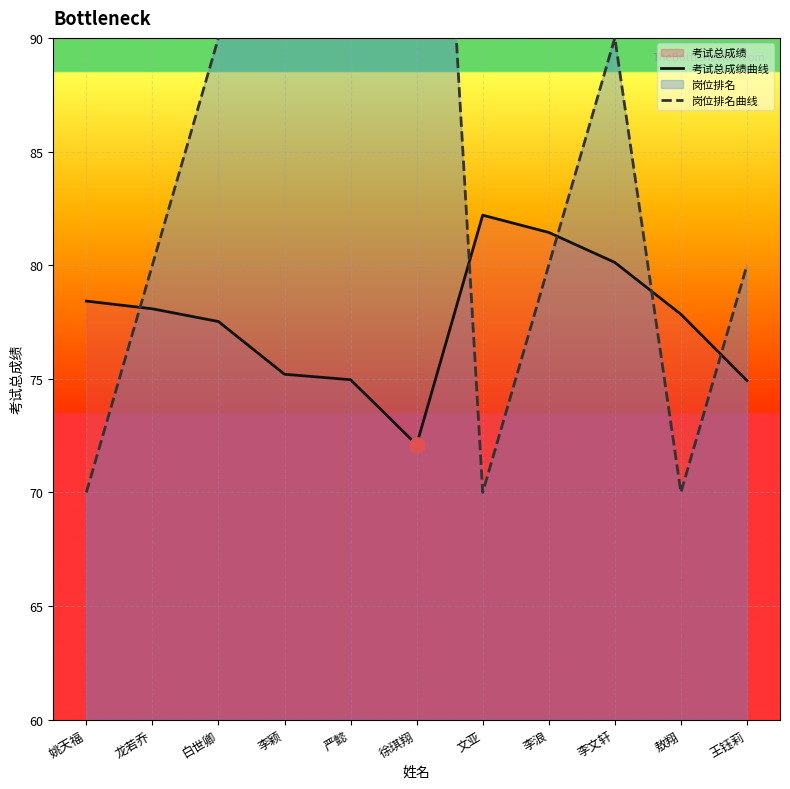

Which series contains the lowest Y value?

岗位排名曲线